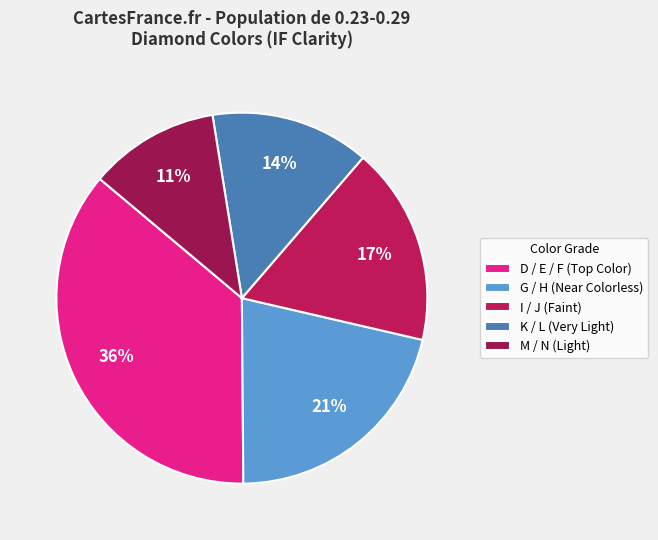

What is the largest slice in the pie chart?

D / E / F (Top Color)